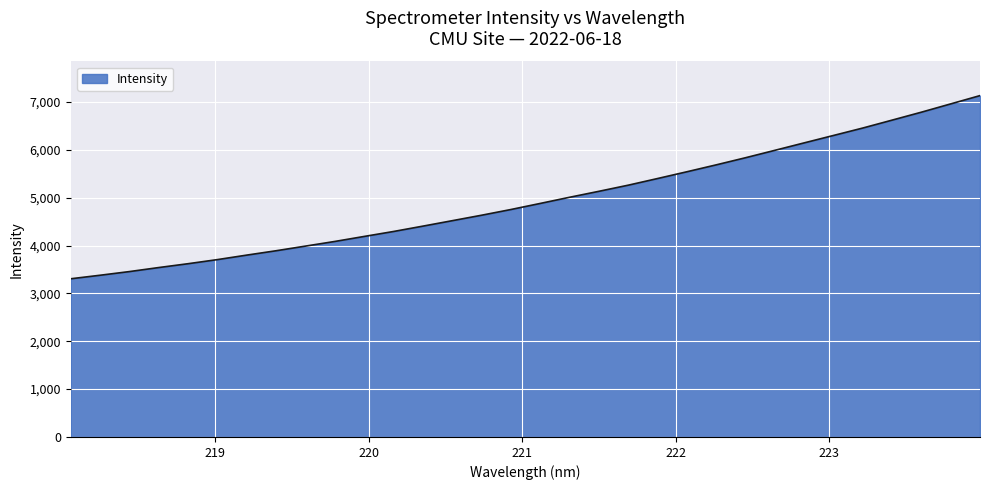

What is the smallest value displayed?

3306.0